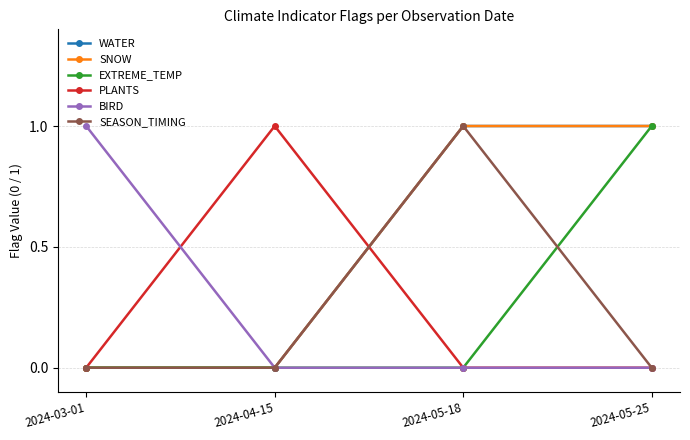

True or false: SNOW has a value of 1 at 2024-05-25.

True